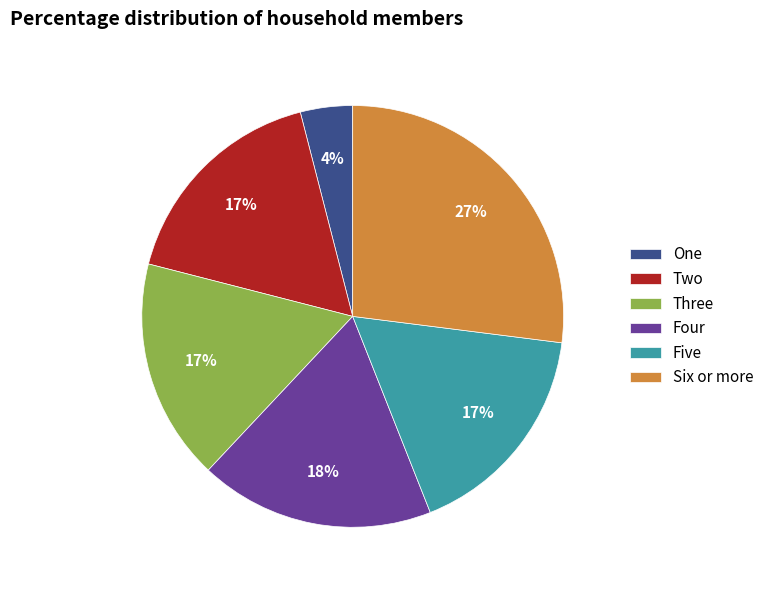

What percentage is the Three slice, to the nearest percent?

17%